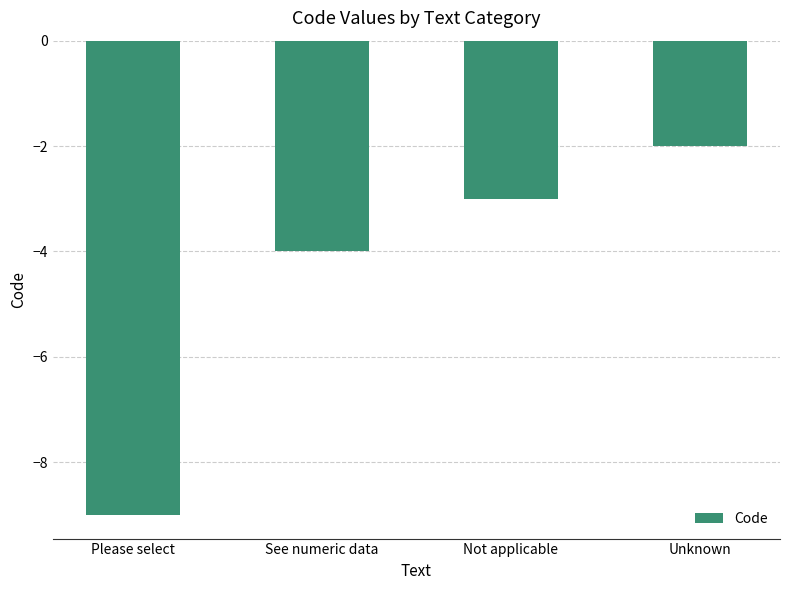

Where does the data first go above -3?

Unknown